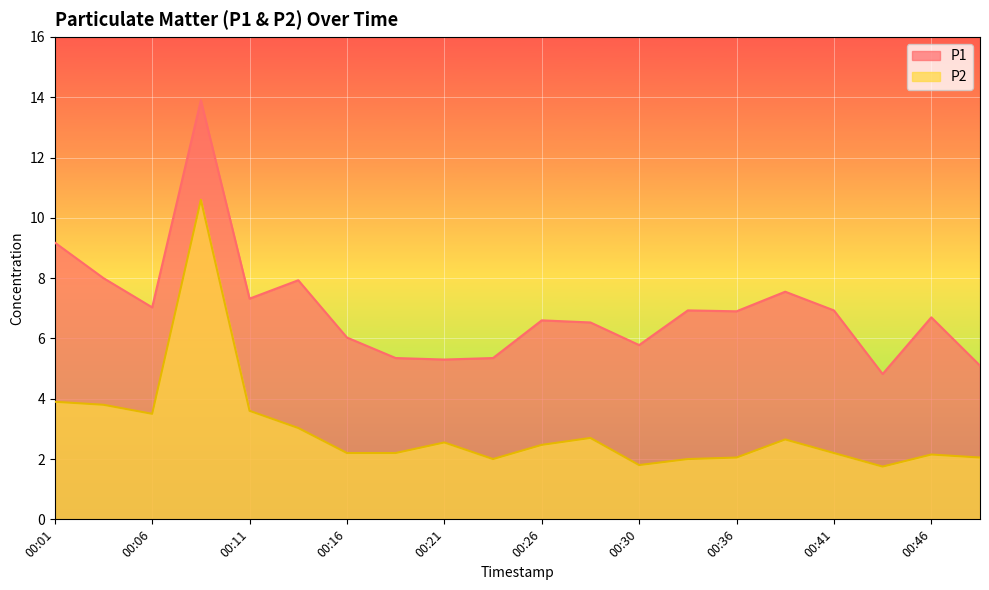

List the labels in order of P2 value, largest first.

00:08, 00:01, 00:03, 00:11, 00:06, 00:13, 00:28, 00:38, 00:21, 00:26, 00:16, 00:18, 00:41, 00:46, 00:36, 00:48, 00:23, 00:33, 00:30, 00:43